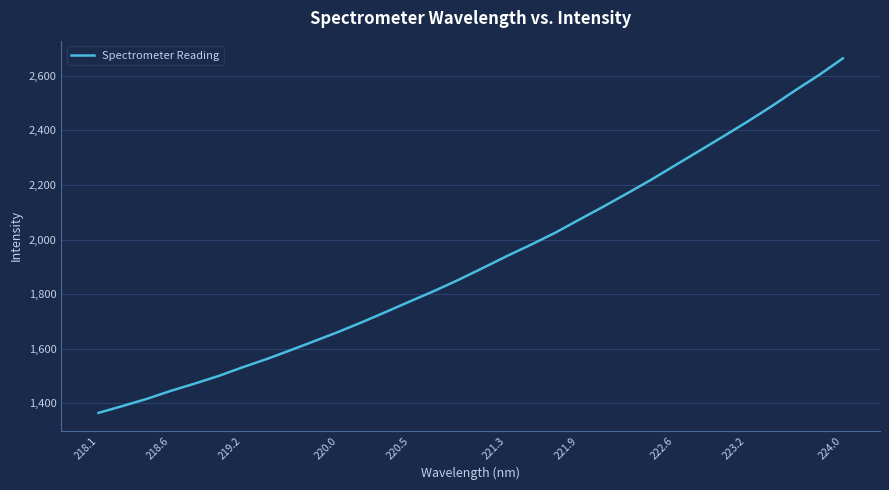

What is the minimum value shown in the chart?

1365.1